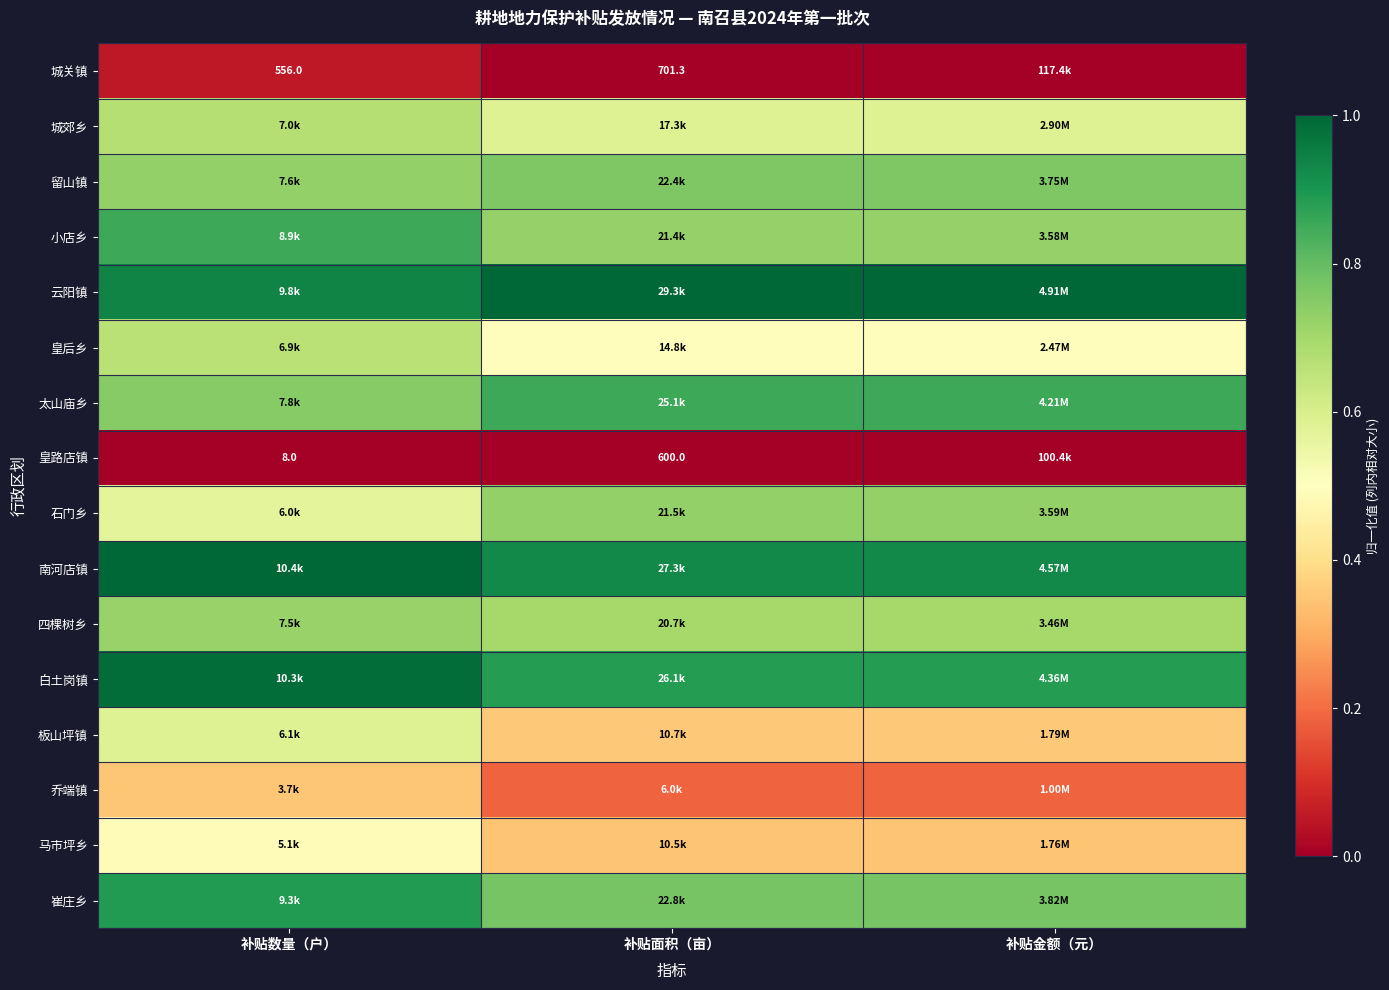

Is it true that 城郊乡 equals 0.6 at 补贴金额（元）?

True